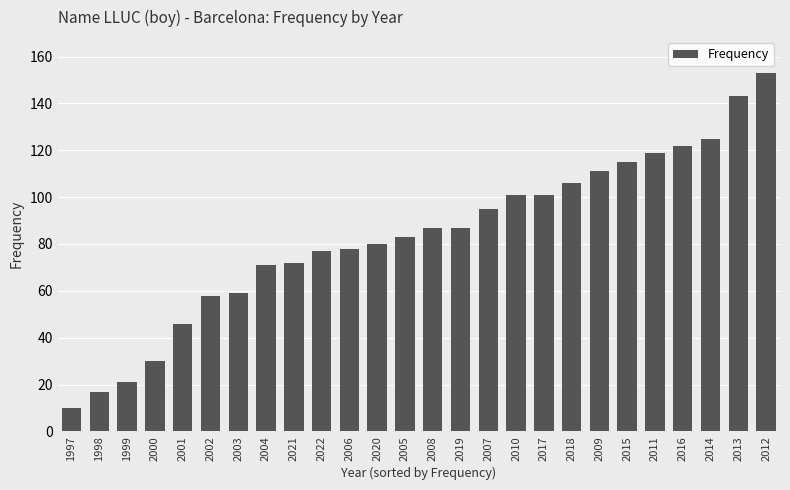

Is it true that the value at 2006 is 78?

True